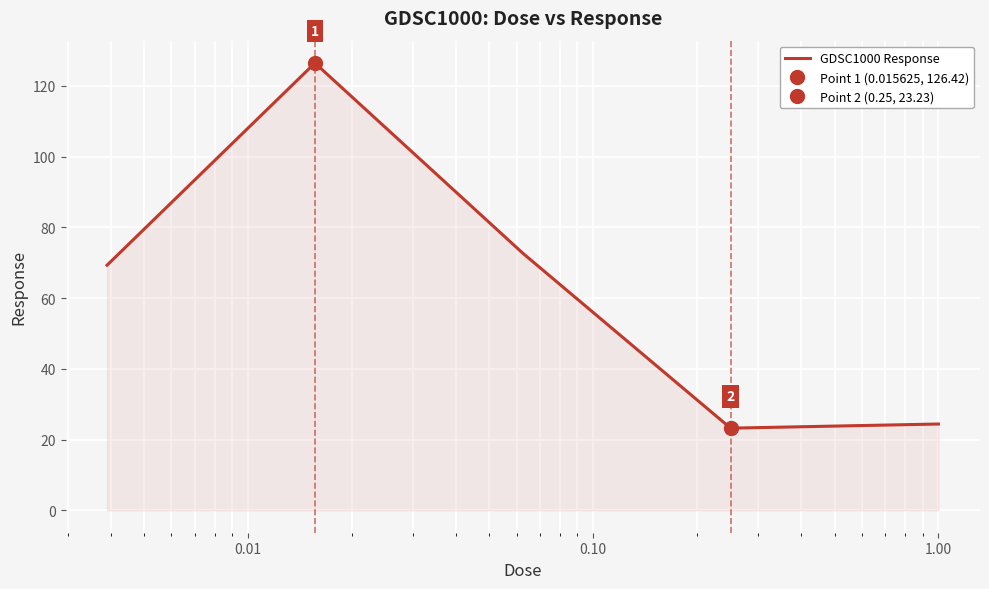

What is the highest value of the GDSC1000 Response series?

126.4